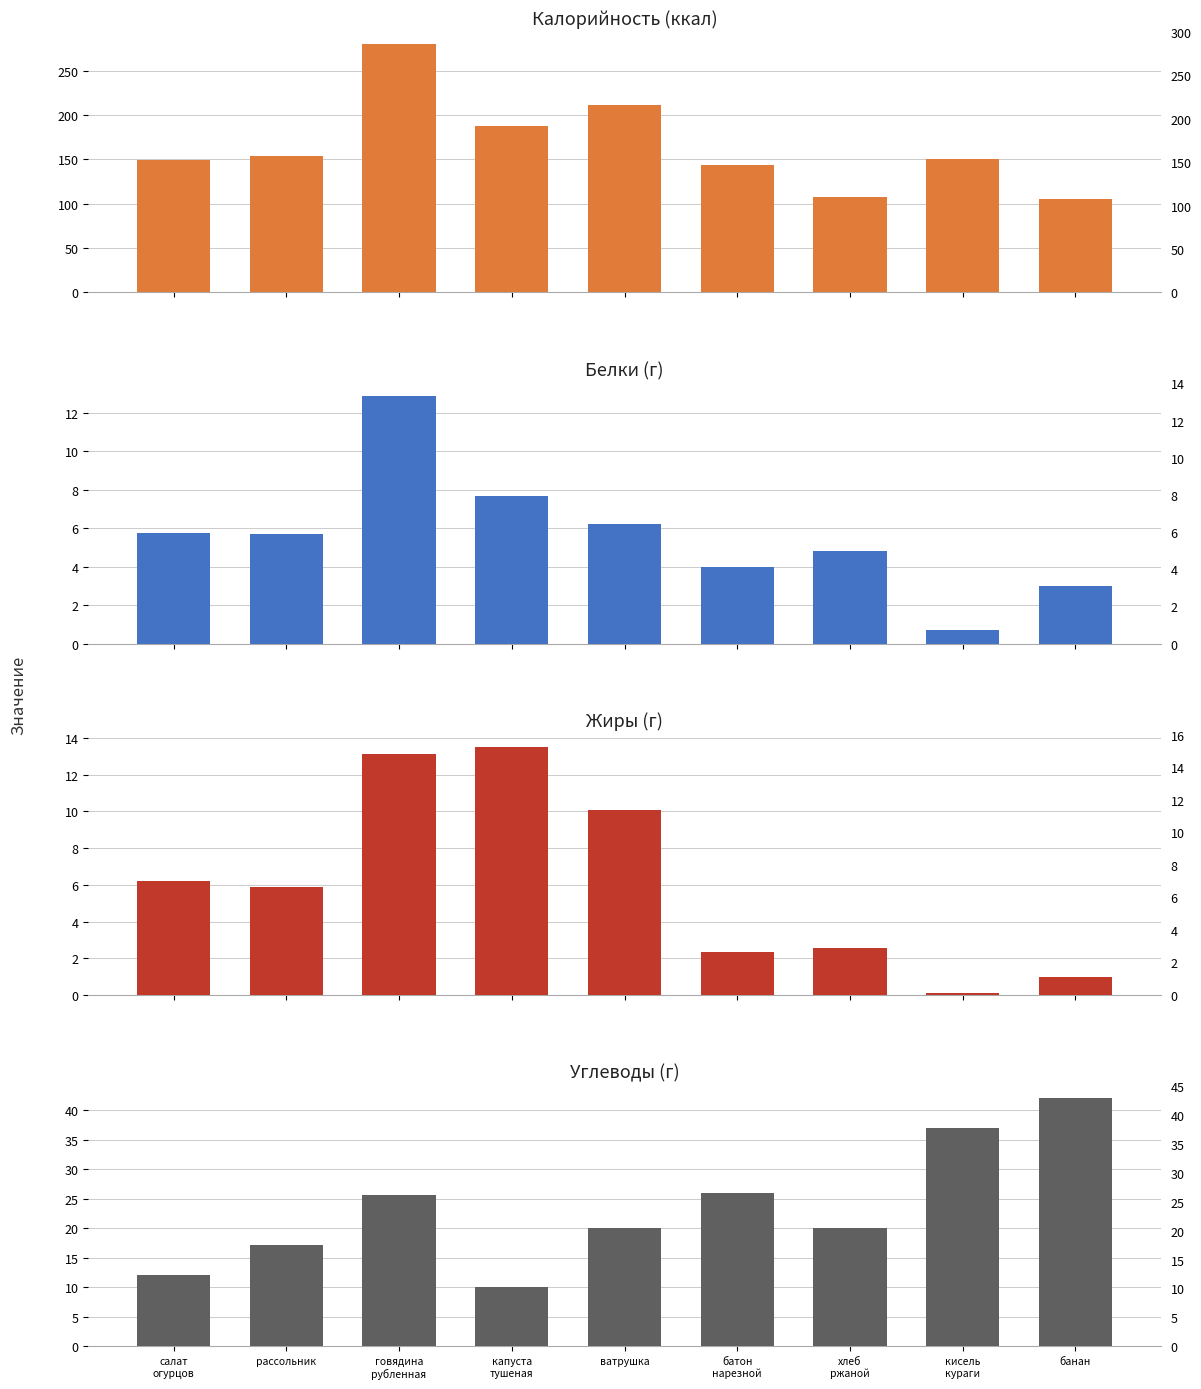

Rank the categories by Калорийность value from highest to lowest.

говядина
рубленная, ватрушка, капуста
тушеная, рассольник, кисель
кураги, салат
огурцов, батон
нарезной, хлеб
ржаной, банан